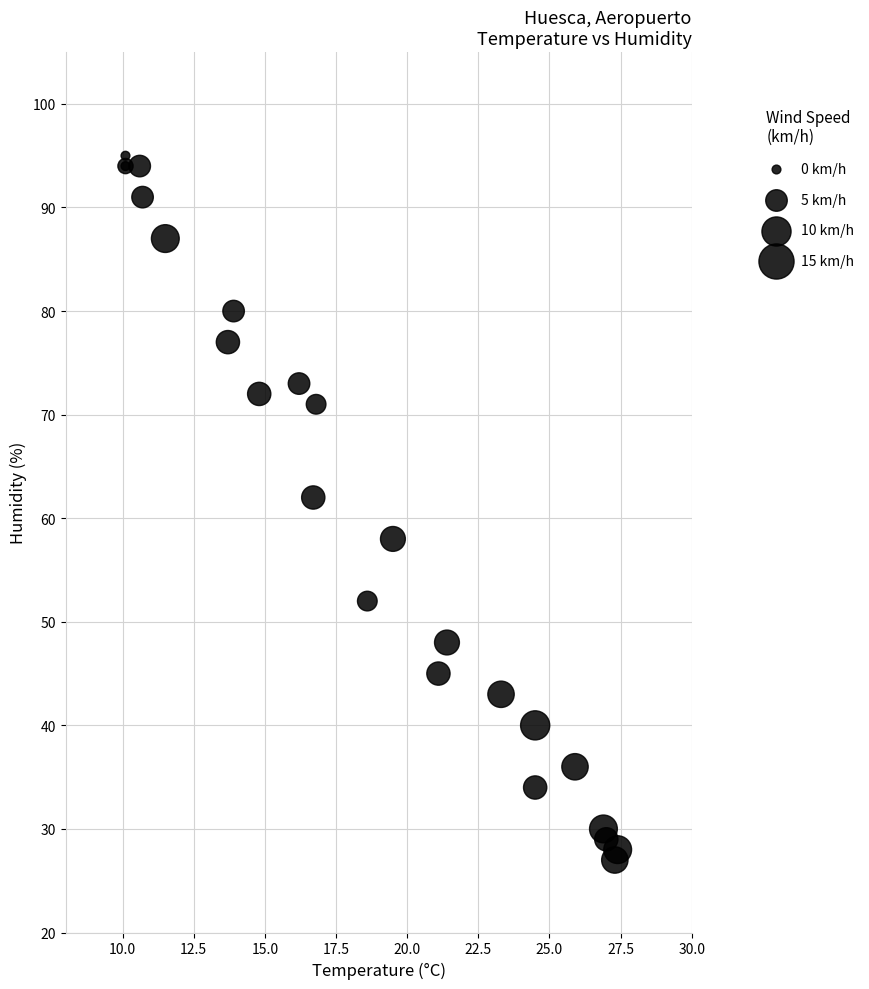

What Y value in the scatter plot is closest to 61?

62